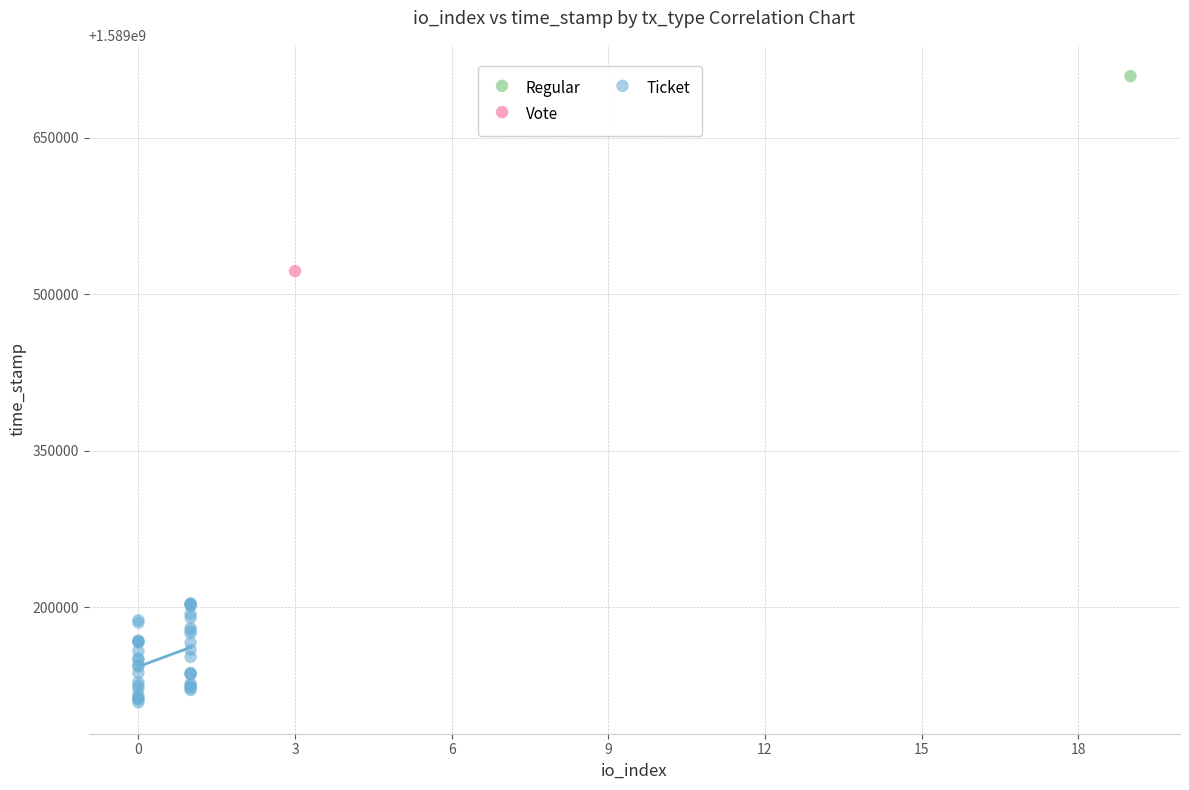

What are all the series names shown in the legend?

Regular, Vote, Ticket